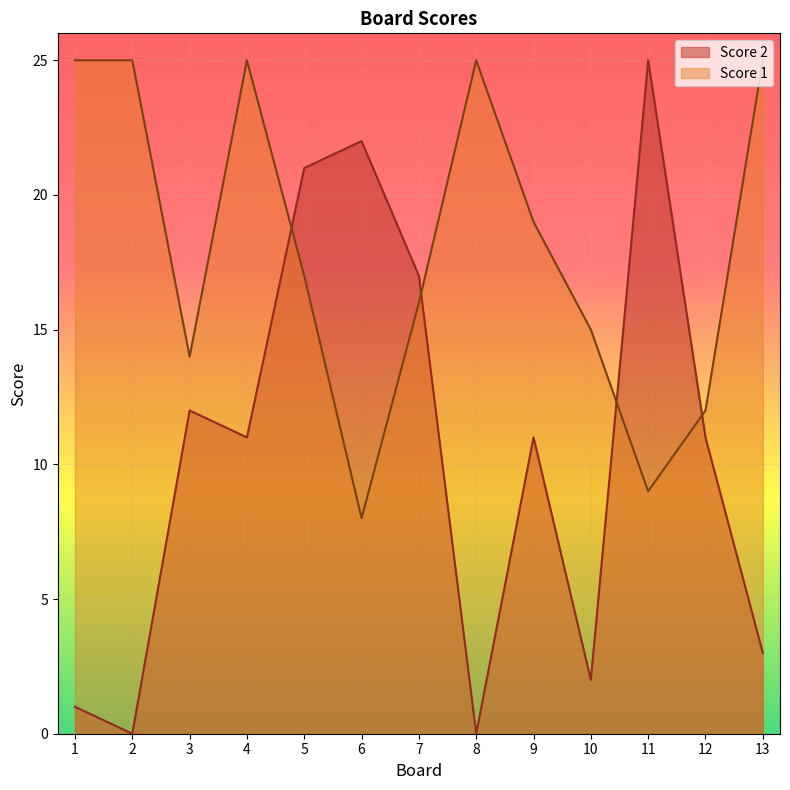

Reading left to right, transcribe all the data shown in this chart.

Score 1: 25	25	14	25	17	8	16	25	19	15	9	12	25
Score 2: 1	0	12	11	21	22	17	0	11	2	25	11	3